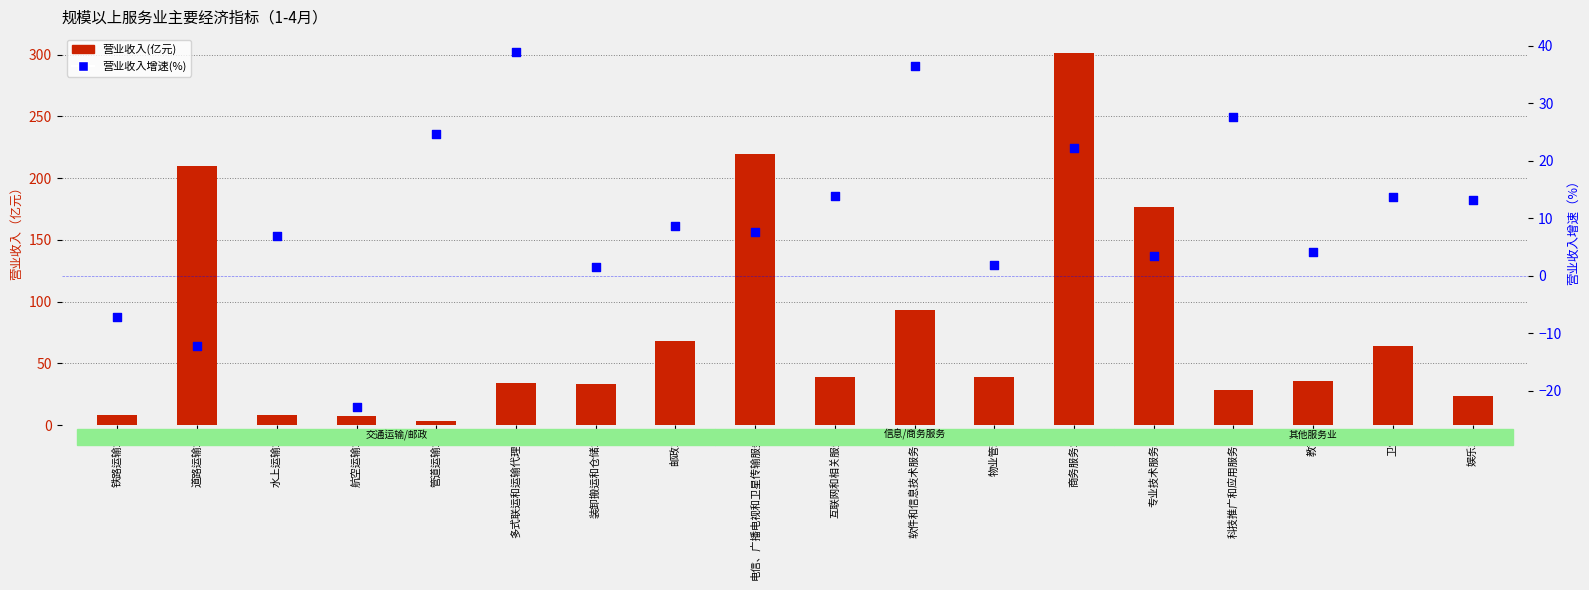

At how many categories does at least one series exceed 268?

1